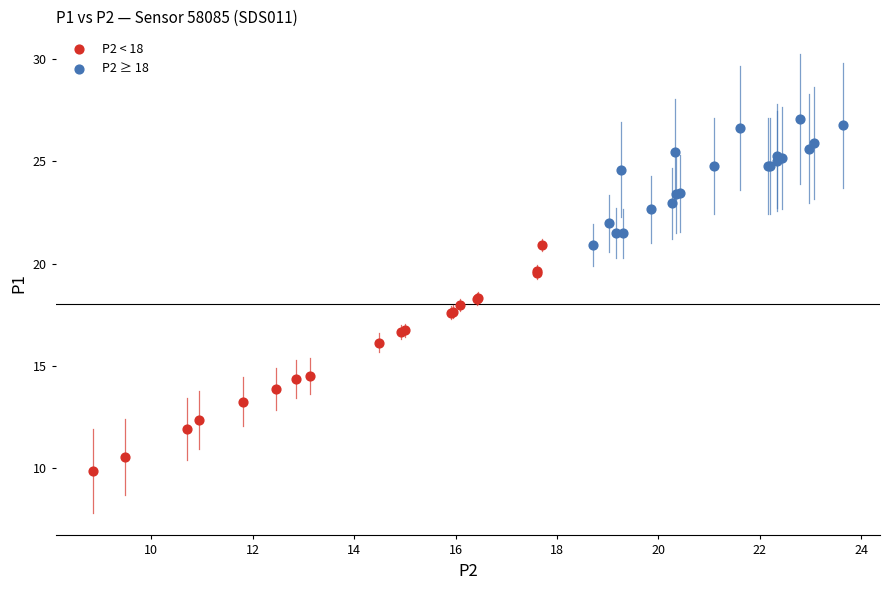

Which series reaches the minimum Y coordinate?

P2 < 18